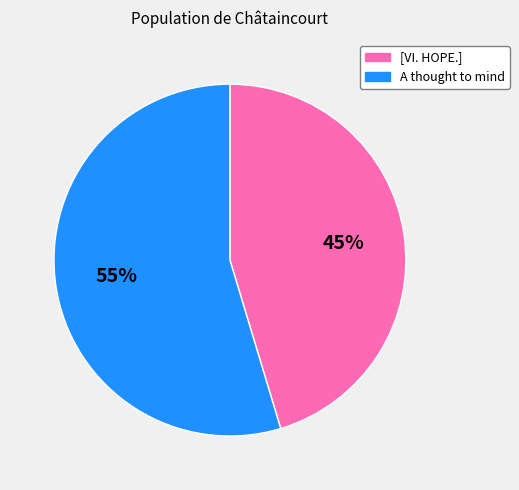

How many slices are in this pie chart?

2